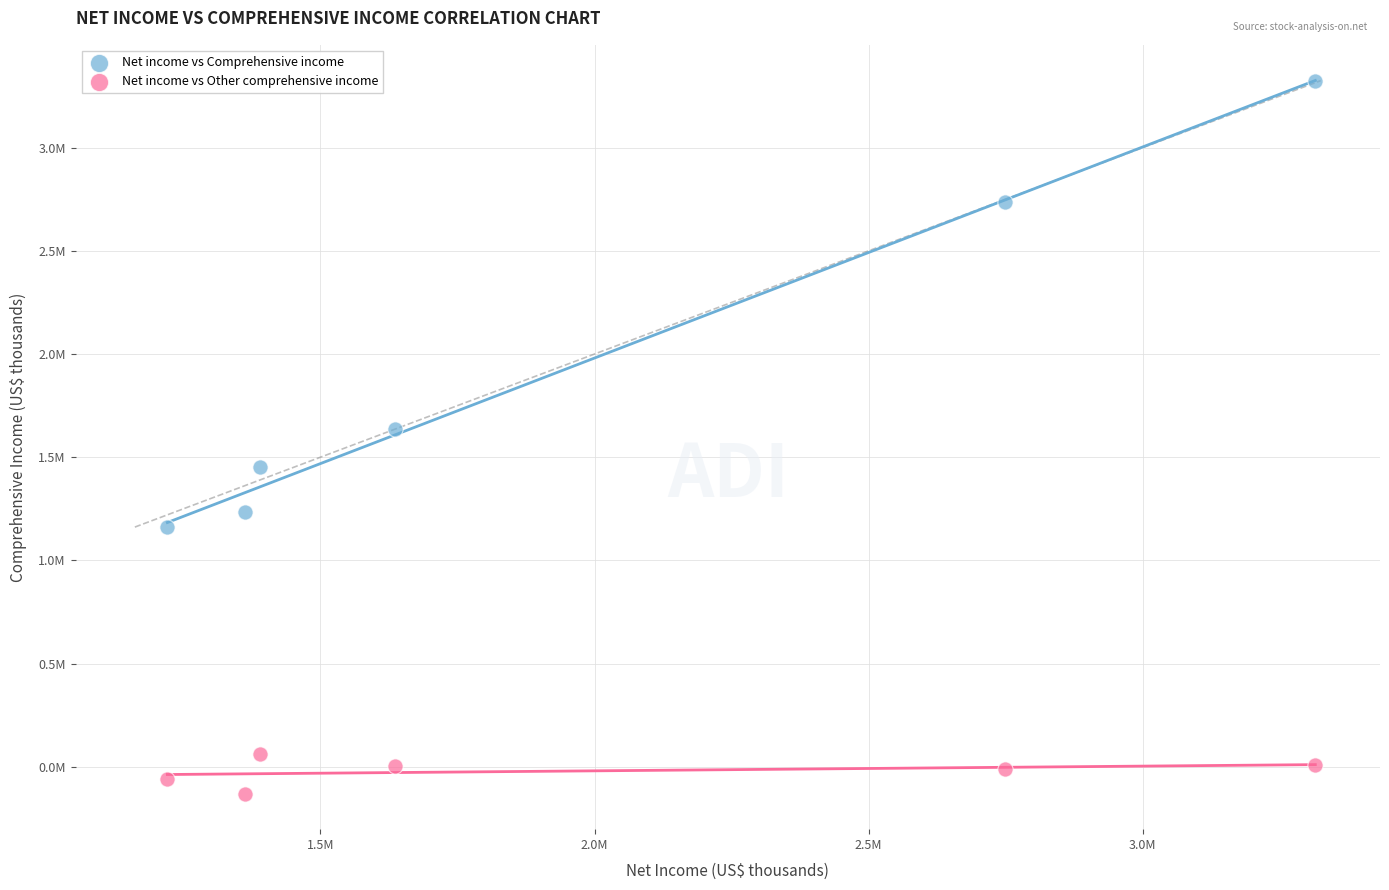

What are all the series names shown in the legend?

Net income vs Comprehensive income, Net income vs Other comprehensive income